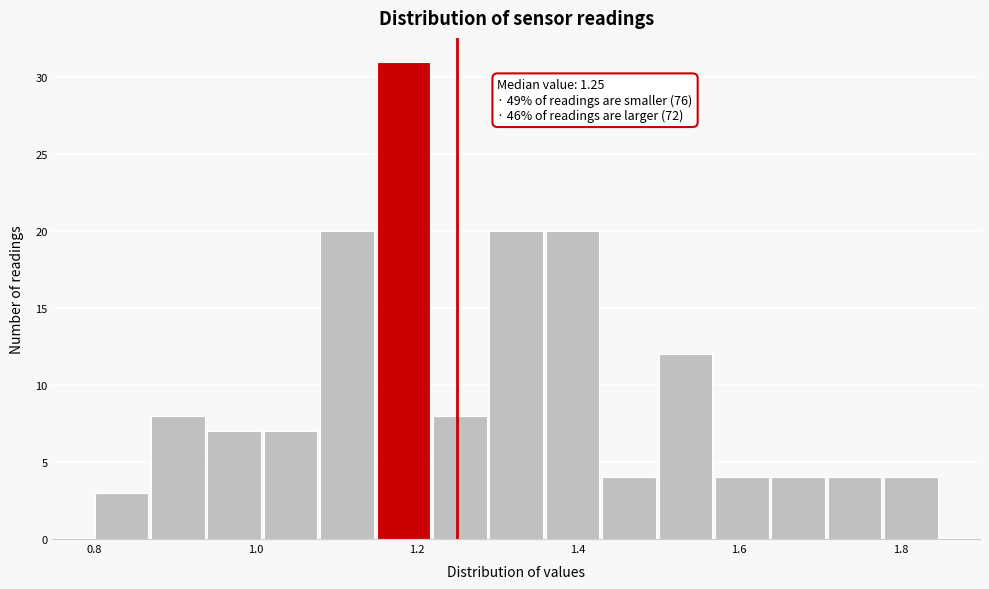

Read against the x-axis, roughly where is the centre of the tallest bar?

1.18